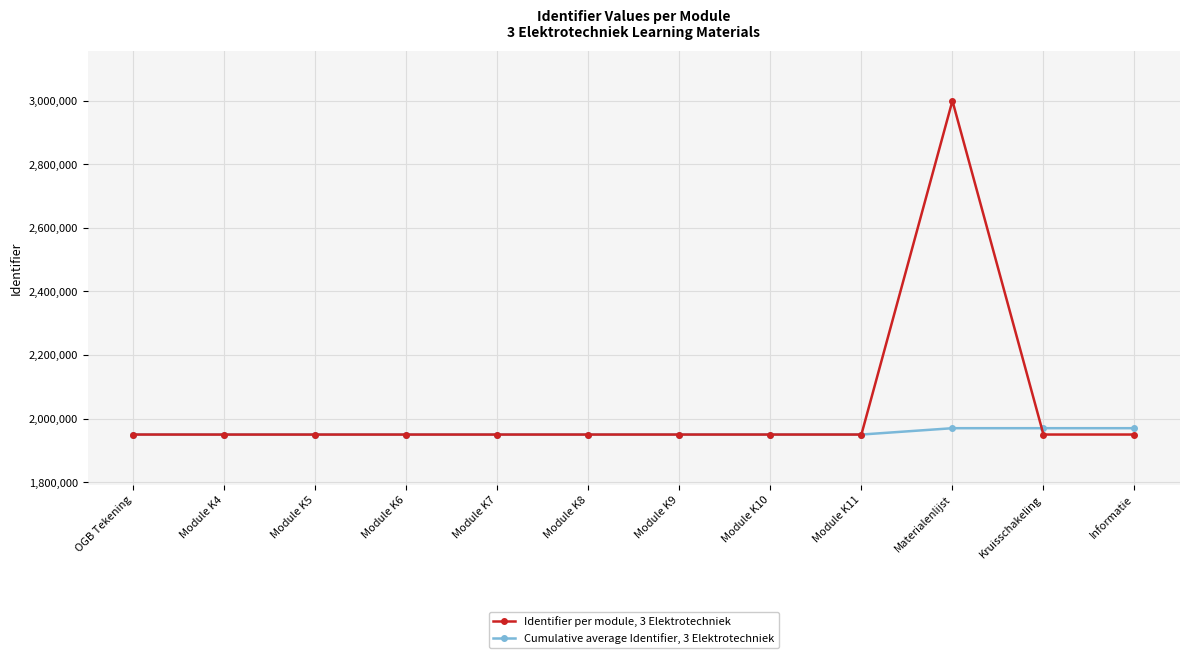

Which series has the widest spread of values?

Identifier per module, 3 Elektrotechniek